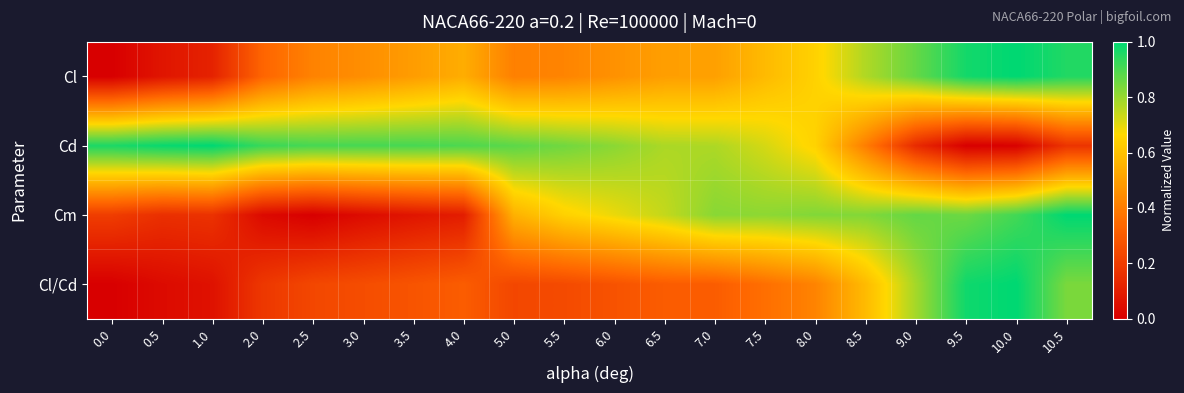

Reading left to right, transcribe all the data shown in this chart.

Cl: 0.0=0.0	0.5=0.1	1.0=0.1	2.0=0.3	2.5=0.4	3.0=0.5	3.5=0.5	4.0=0.5	5.0=0.4	5.5=0.4	6.0=0.5	6.5=0.5	7.0=0.5	7.5=0.6	8.0=0.6	8.5=0.8	9.0=0.9	9.5=1.0	10.0=1.0	10.5=1.0
Cd: 0.0=1.0	0.5=1.0	1.0=1.0	2.0=0.9	2.5=0.9	3.0=0.9	3.5=0.9	4.0=0.9	5.0=0.9	5.5=0.9	6.0=0.8	6.5=0.8	7.0=0.8	7.5=0.7	8.0=0.6	8.5=0.4	9.0=0.1	9.5=0.0	10.0=0.0	10.5=0.2
Cm: 0.0=0.2	0.5=0.2	1.0=0.2	2.0=0.0	2.5=0.0	3.0=0.0	3.5=0.1	4.0=0.1	5.0=0.6	5.5=0.6	6.0=0.7	6.5=0.7	7.0=0.8	7.5=0.8	8.0=0.8	8.5=0.8	9.0=0.9	9.5=0.9	10.0=0.9	10.5=1.0
Cl/Cd: 0.0=0.0	0.5=0.0	1.0=0.1	2.0=0.2	2.5=0.2	3.0=0.3	3.5=0.3	4.0=0.3	5.0=0.2	5.5=0.2	6.0=0.3	6.5=0.3	7.0=0.3	7.5=0.4	8.0=0.4	8.5=0.6	9.0=0.8	9.5=1.0	10.0=1.0	10.5=0.8